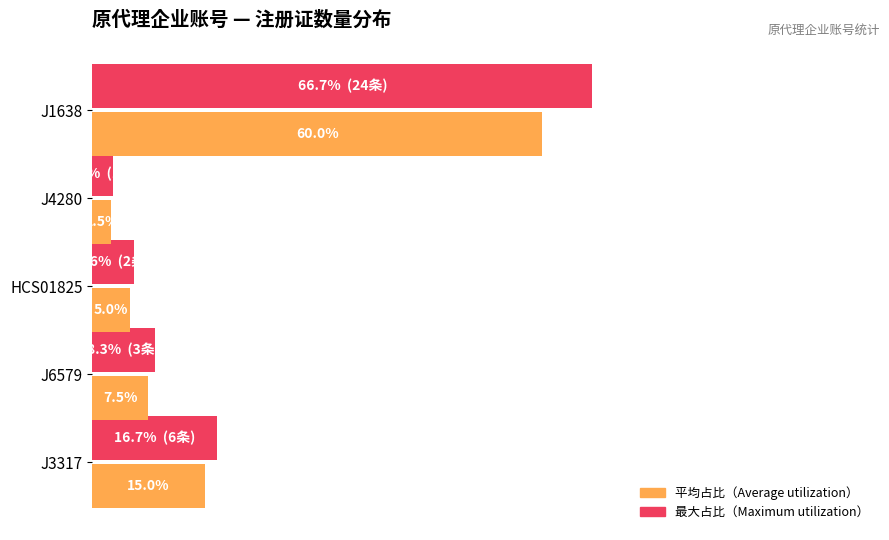

The value of 平均占比（Average） at J1638 is 0.6. True or false?

True